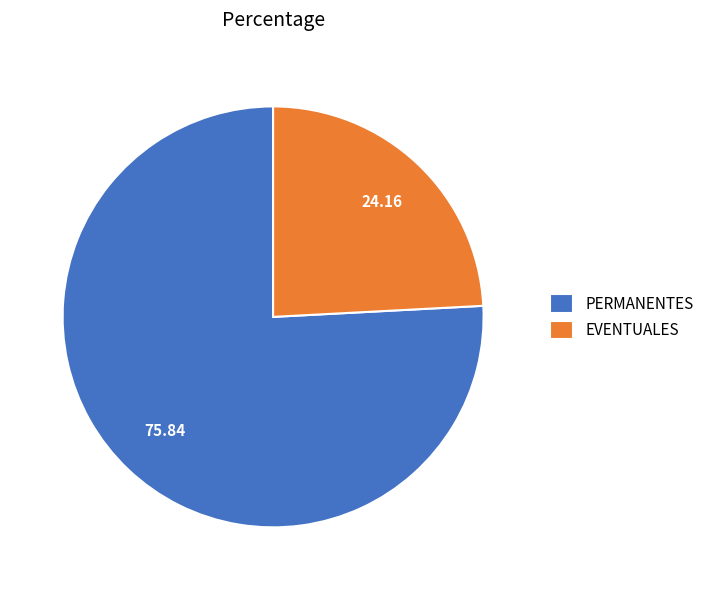

Does PERMANENTES represent more than half of the total?

Yes